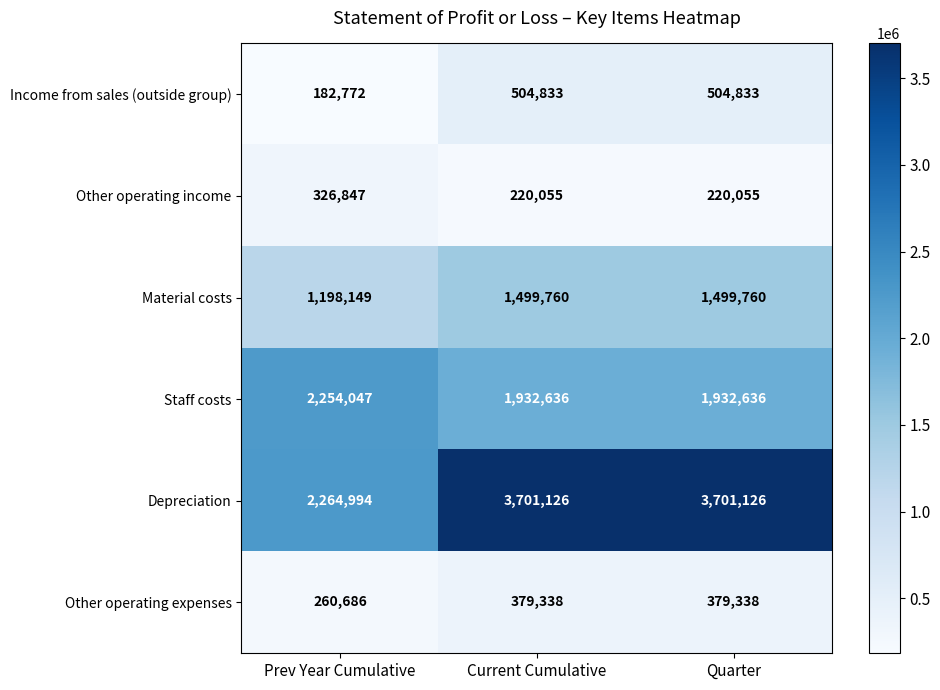

What is the lowest value of the Other operating expenses series?

260686